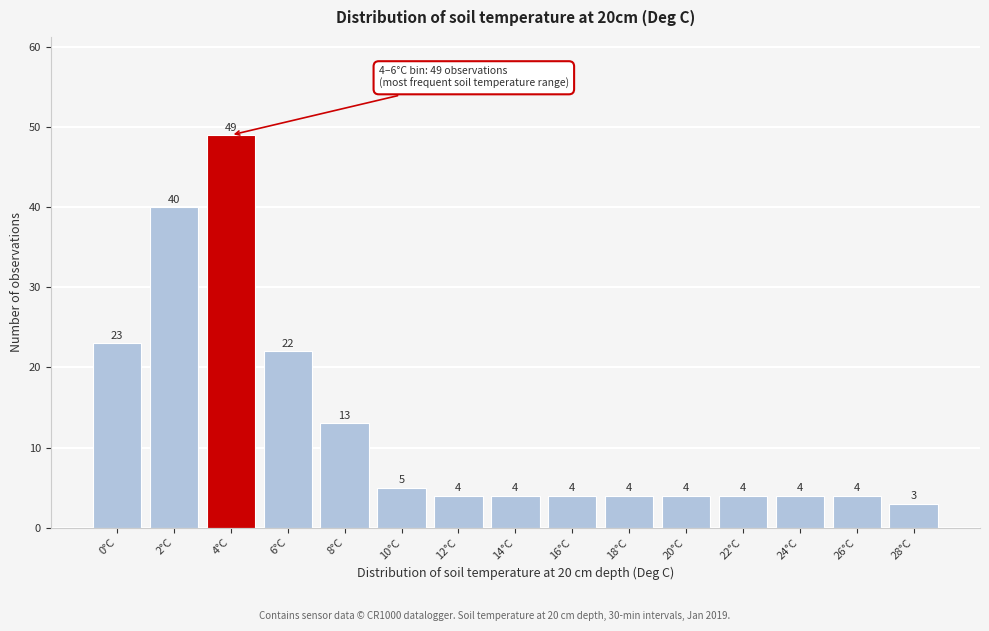

Reading left to right, list all the values displayed in this chart.

23	40	49	22	13	5	4	4	4	4	4	4	4	4	3